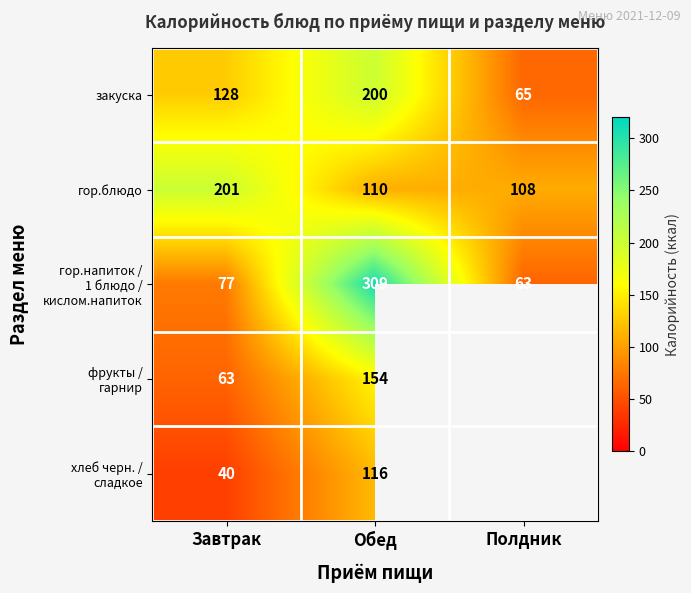

What is the average value of the закуска series?

131